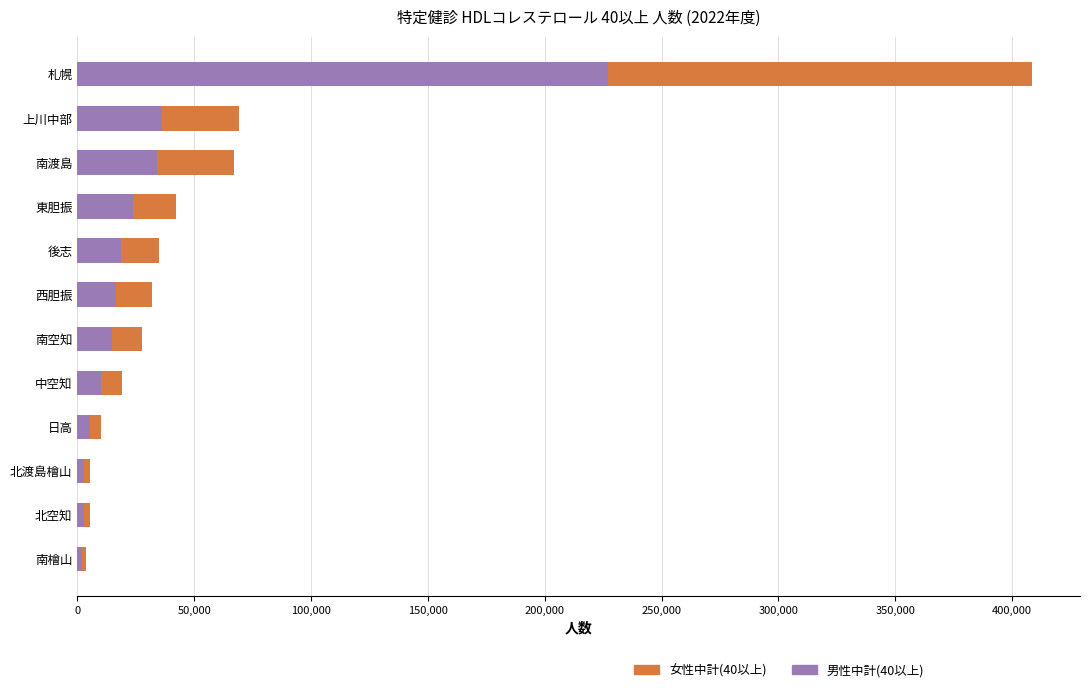

At which category is the sum across all series the highest?

札幌